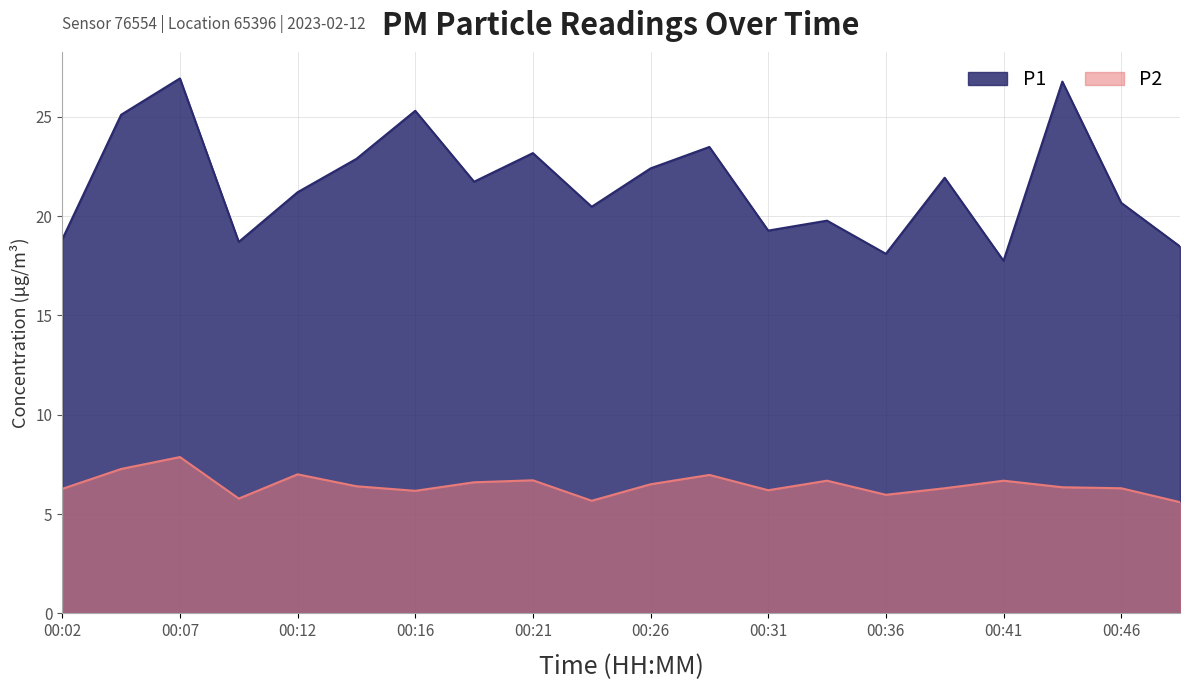

Reading left to right, transcribe all the data shown in this chart.

P1: 18.8	25.1	26.9	18.7	21.2	22.9	25.3	21.7	23.2	20.5	22.4	23.5	19.3	19.8	18.1	21.9	17.8	26.8	20.7	18.5
P2: 6.3	7.3	7.9	5.8	7.0	6.4	6.2	6.6	6.7	5.7	6.5	7.0	6.2	6.7	6.0	6.3	6.7	6.3	6.3	5.6